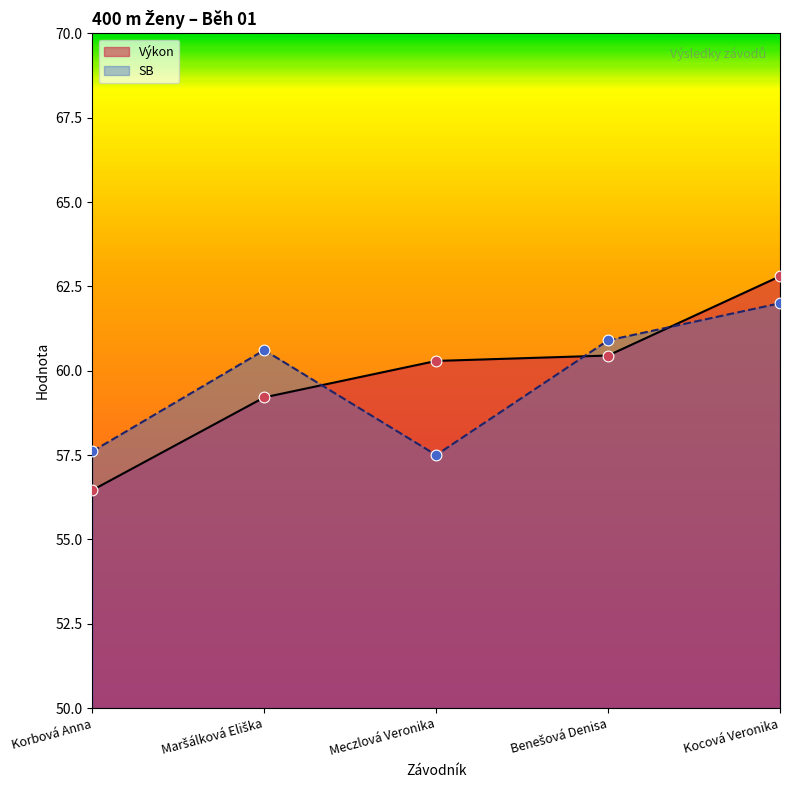

Which series contains the highest Y value?

Výkon